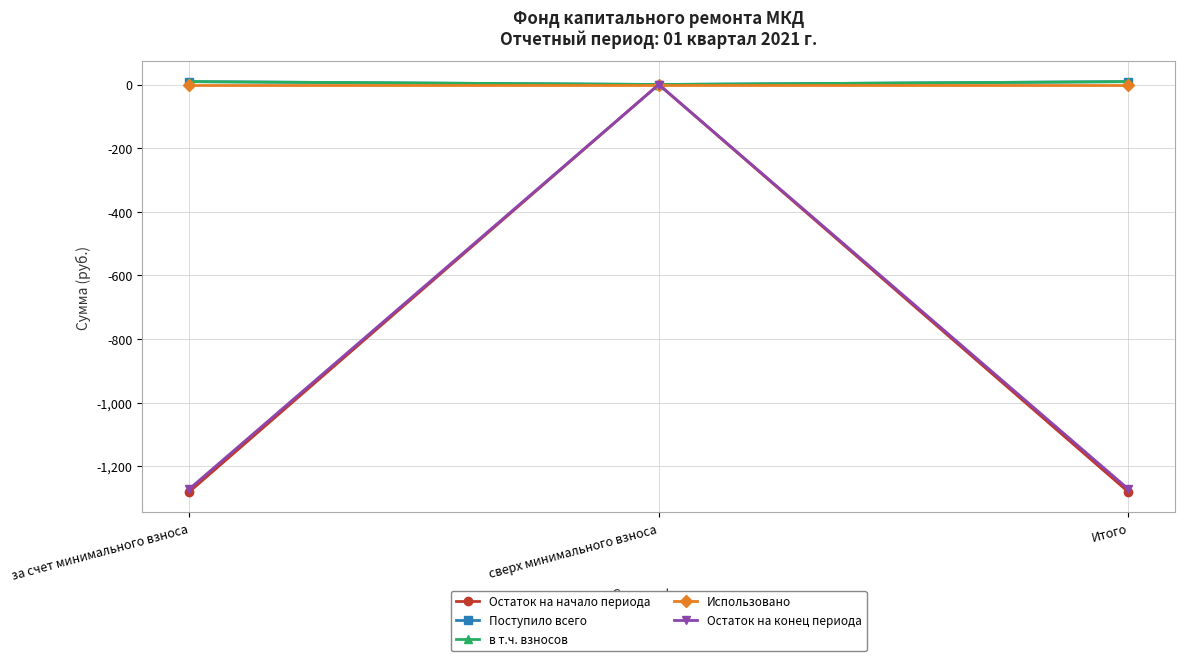

Between сверх минимального взноса and Итого, which is larger?

сверх минимального взноса